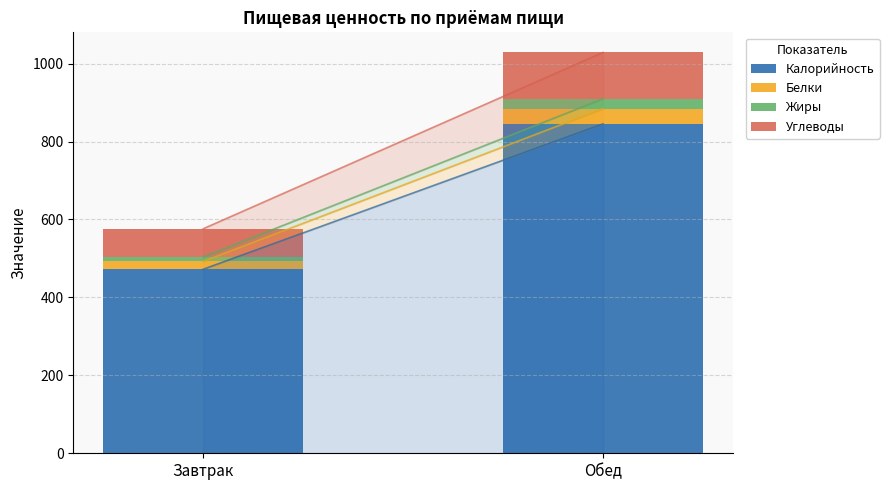

How many series are shown in this chart?

4